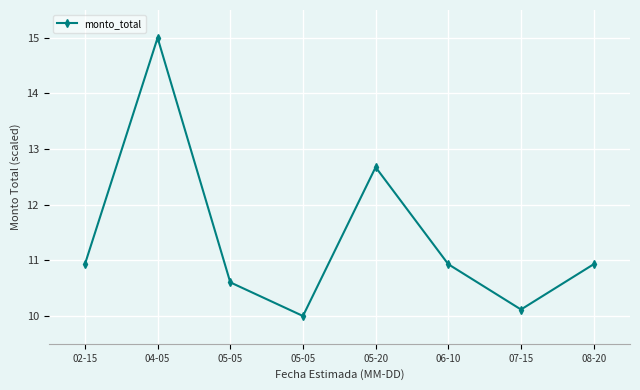

How many categories are shown in the chart?

8